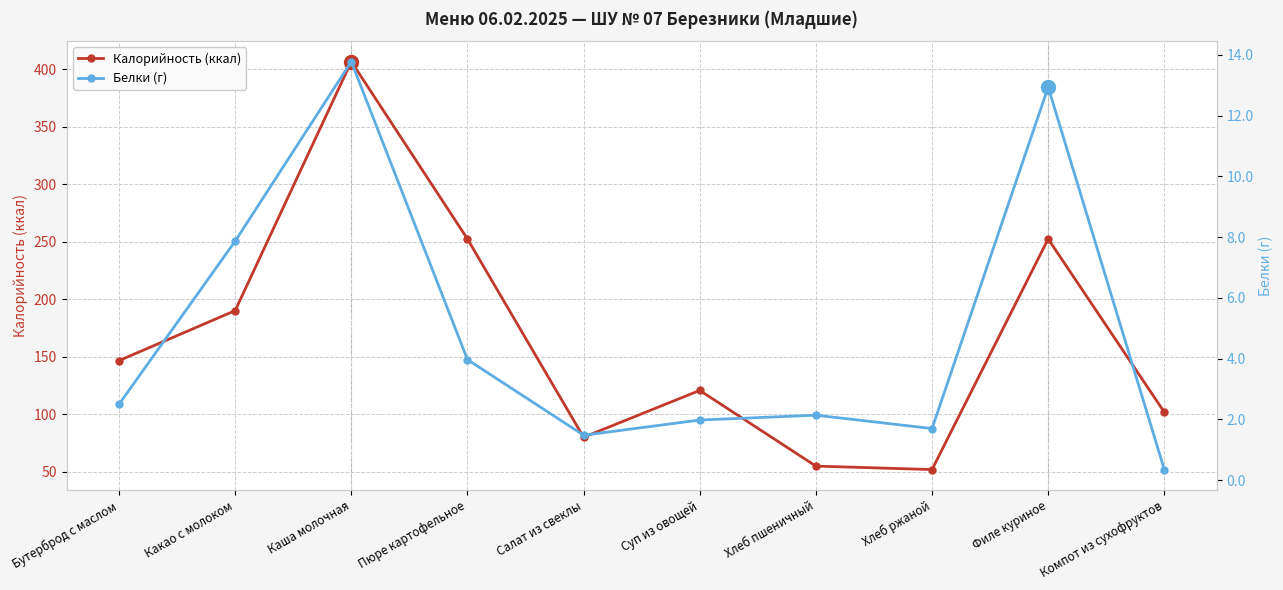

Reading left to right, transcribe all the data shown in this chart.

Калорийность (ккал): 146.5	190.0	406.5	252.3	79.9	120.6	54.8	51.8	252.3	101.7
Белки (г): 2.5	7.9	13.8	4.0	1.5	2.0	2.1	1.7	12.9	0.3